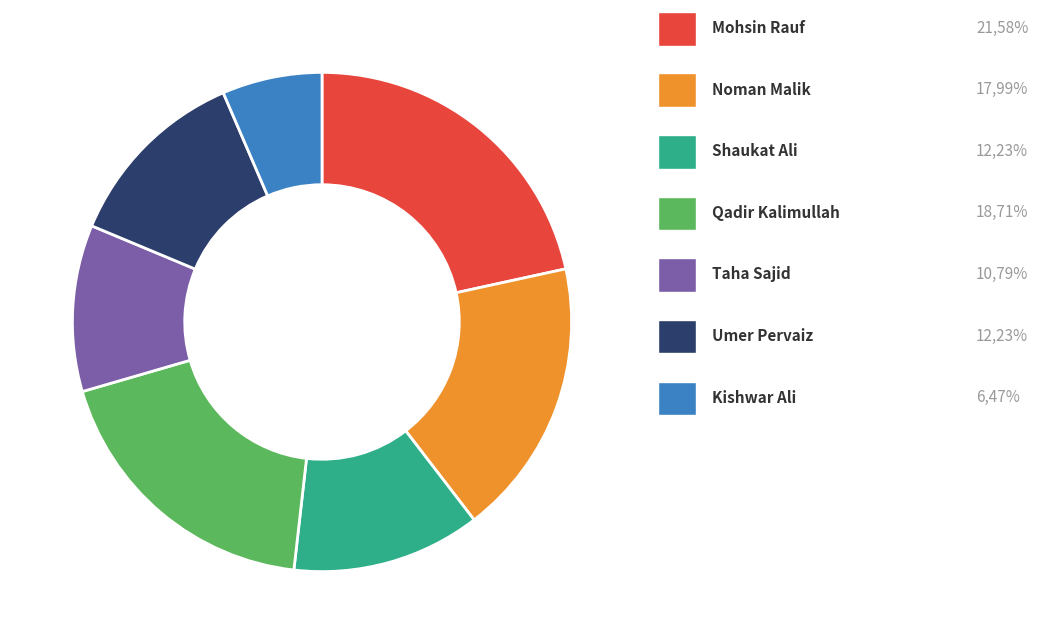

Count the number of slices in the pie.

7